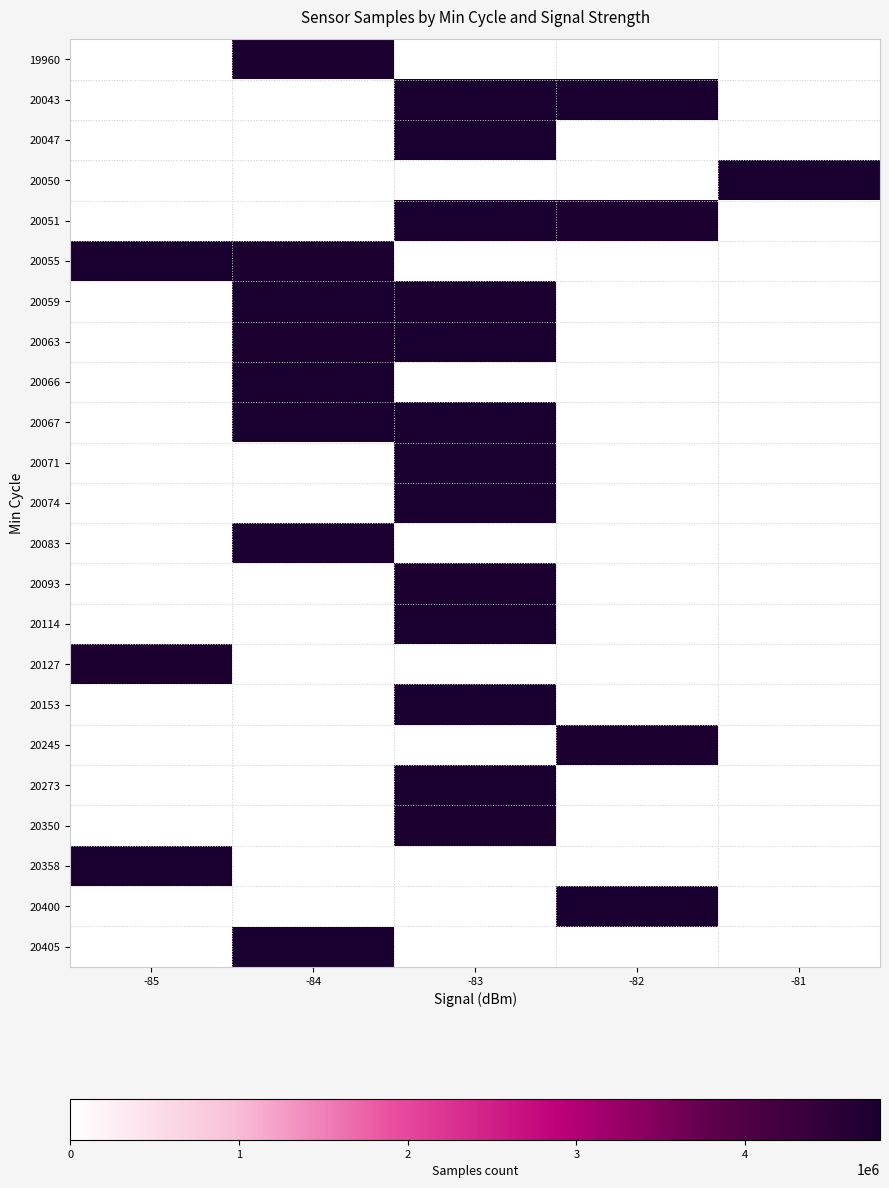

Reading right to left, list all the values displayed in this chart.

19960: -81=0	-82=0	-83=0	-84=4764489	-85=0
20043: -81=0	-82=4791839	-83=4791911	-84=0	-85=0
20047: -81=0	-82=0	-83=4794514	-84=0	-85=0
20050: -81=4788575	-82=0	-83=0	-84=0	-85=0
20051: -81=0	-82=4780207	-83=4782504	-84=0	-85=0
20055: -81=0	-82=0	-83=0	-84=4777692	-85=4796894
20059: -81=0	-82=0	-83=4777844	-84=4789328	-85=0
20063: -81=0	-82=0	-83=4788247	-84=4777693	-85=0
20066: -81=0	-82=0	-83=0	-84=4798836	-85=0
20067: -81=0	-82=0	-83=4792986	-84=4789270	-85=0
20071: -81=0	-82=0	-83=4799808	-84=0	-85=0
20074: -81=0	-82=0	-83=4787909	-84=0	-85=0
20083: -81=0	-82=0	-83=0	-84=4760826	-85=0
20093: -81=0	-82=0	-83=4764992	-84=0	-85=0
20114: -81=0	-82=0	-83=4792528	-84=0	-85=0
20127: -81=0	-82=0	-83=0	-84=0	-85=4778571
20153: -81=0	-82=0	-83=4794880	-84=0	-85=0
20245: -81=0	-82=4777844	-83=0	-84=0	-85=0
20273: -81=0	-82=0	-83=4792986	-84=0	-85=0
20350: -81=0	-82=0	-83=4777692	-84=0	-85=0
20358: -81=0	-82=0	-83=0	-84=0	-85=4796210
20400: -81=0	-82=4793299	-83=0	-84=0	-85=0
20405: -81=0	-82=0	-83=0	-84=4796550	-85=0